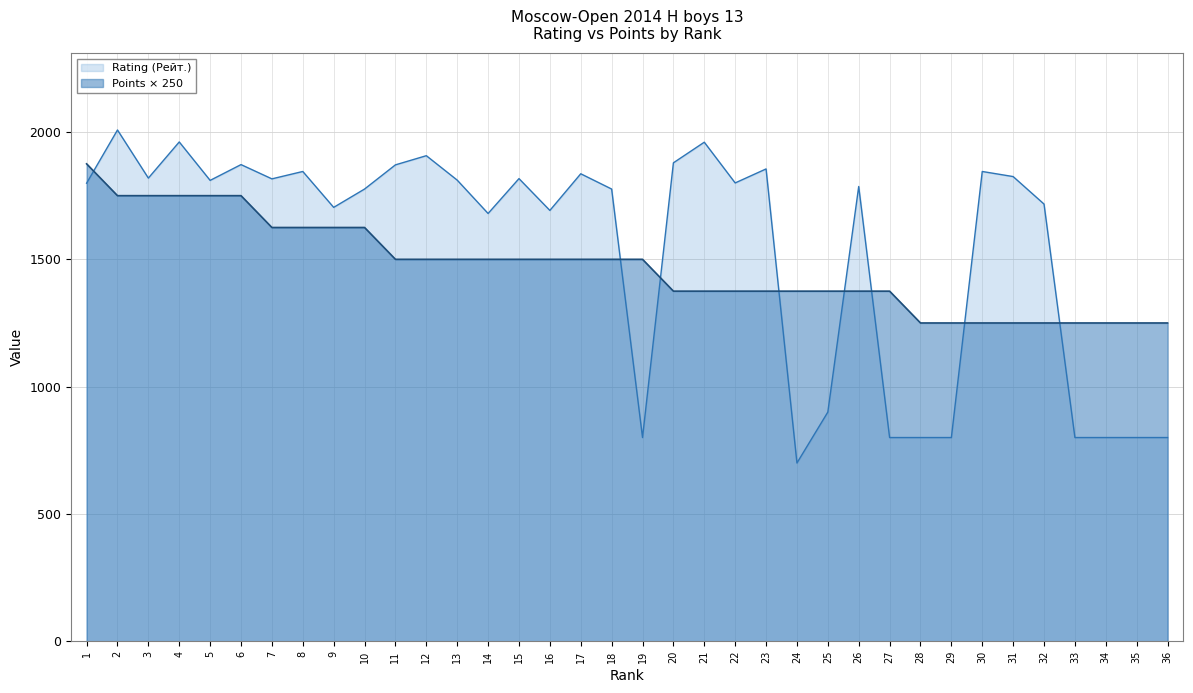

What is the smallest value displayed?

700